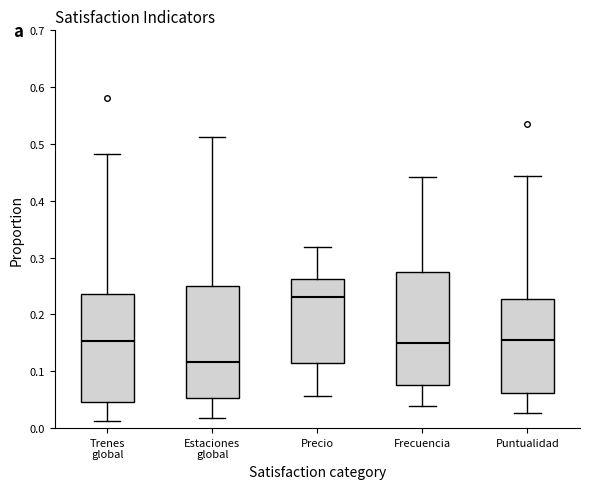

Which box has the lowest median line?

Estaciones global